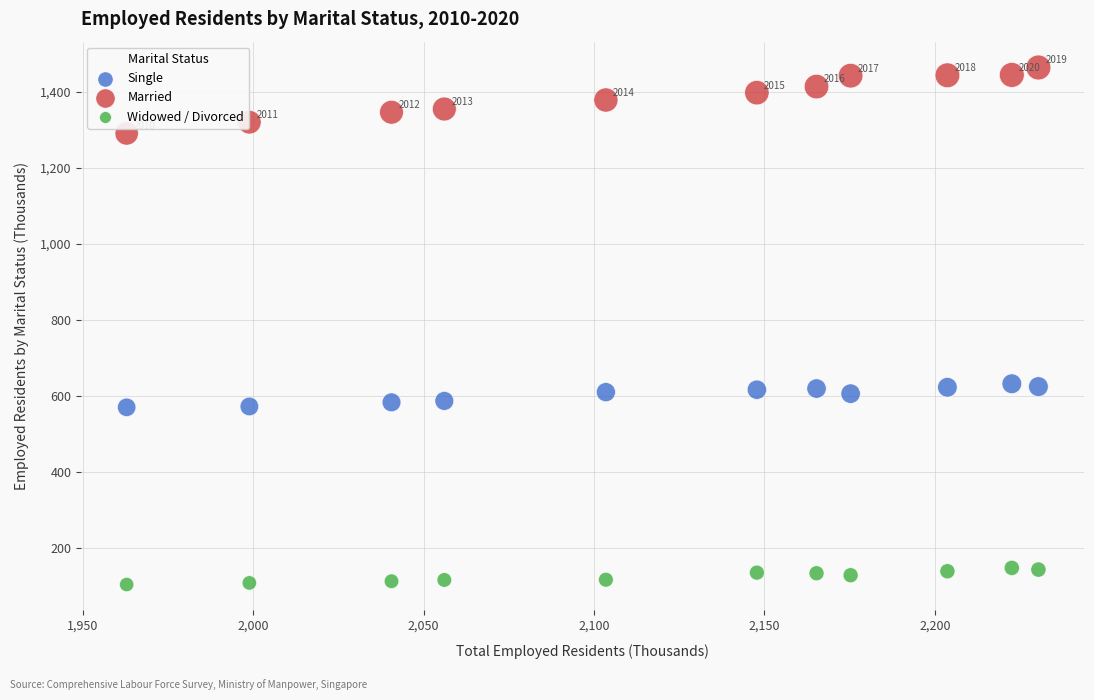

Across all data points, what is the range of Y values (max minus min)?

1361.2